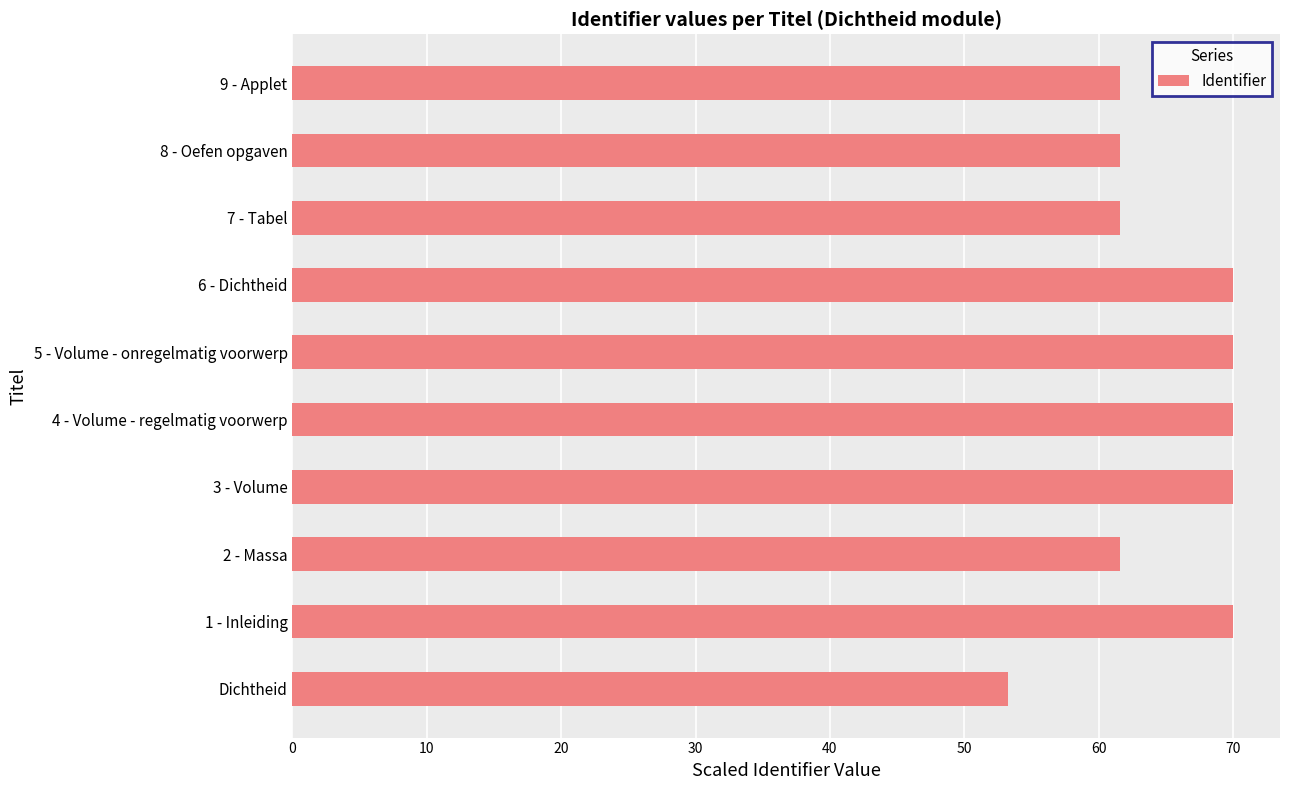

Which has a higher value, Dichtheid or 4 - Volume - regelmatig voorwerp?

4 - Volume - regelmatig voorwerp